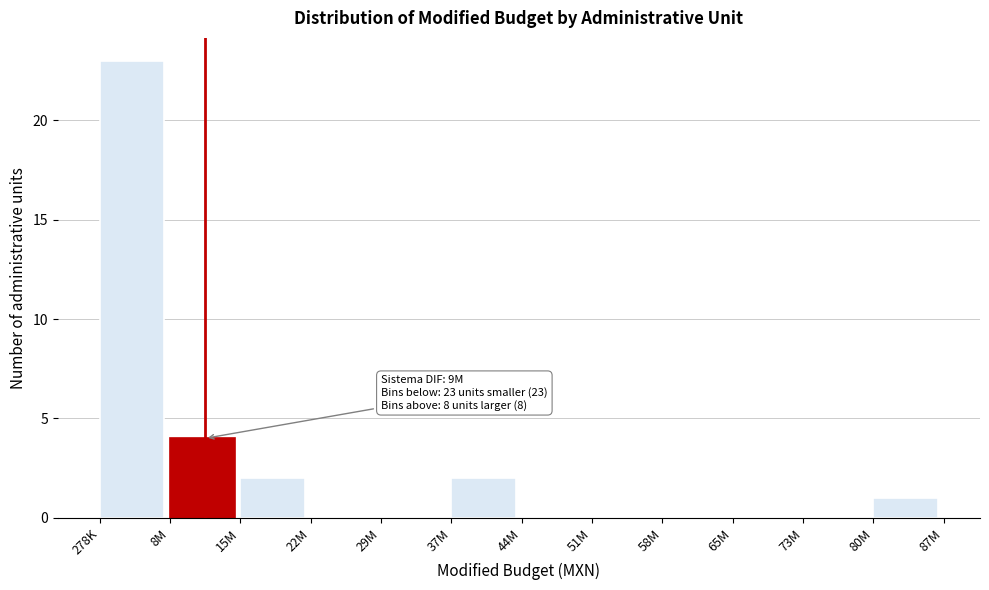

Reading left to right, what are all the values shown in this chart?

278K=23	8M=4	15M=2	22M=0	29M=0	37M=2	44M=0	51M=0	58M=0	65M=0	73M=0	80M=1